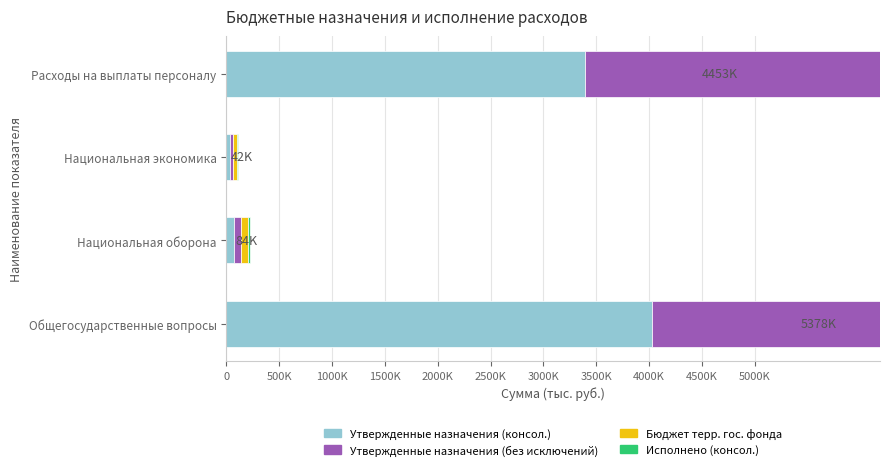

How many series are shown in this chart?

4